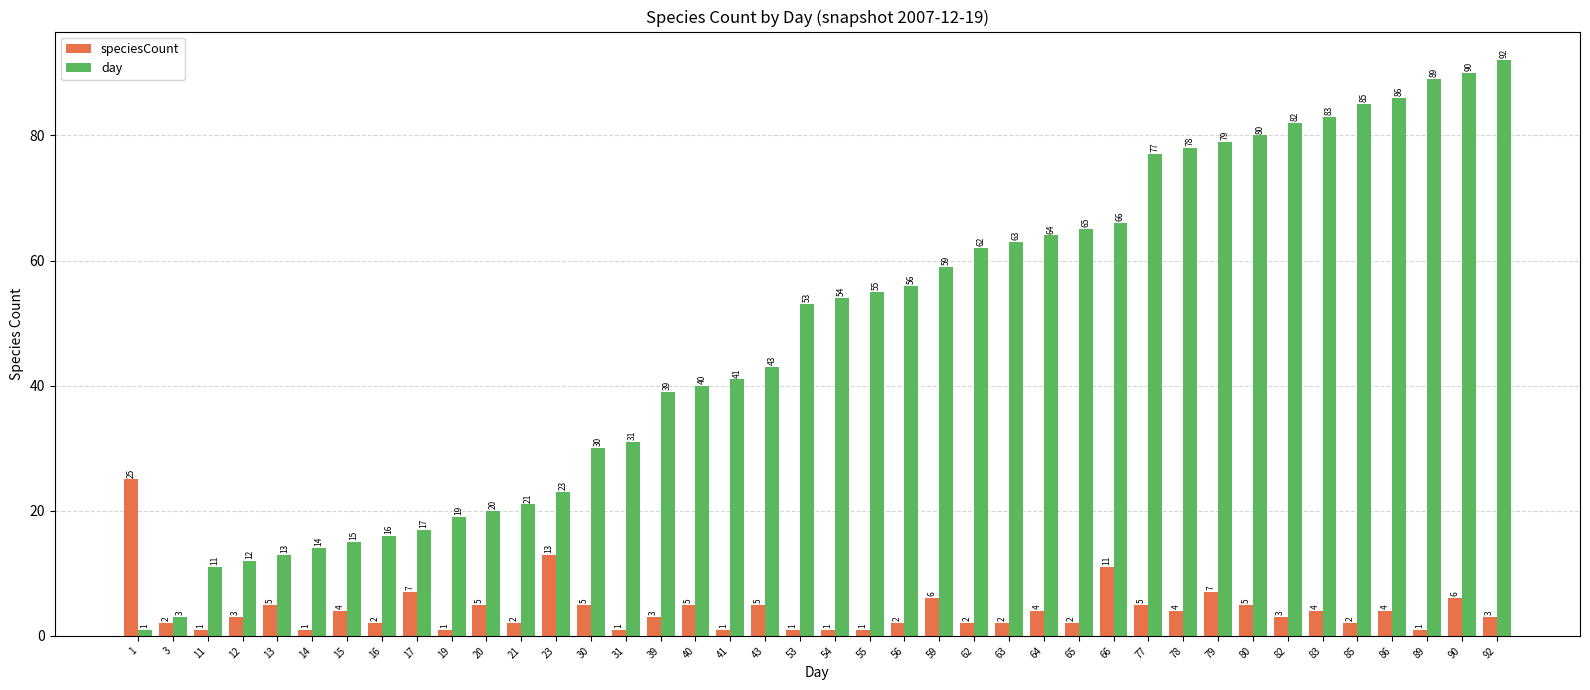

At how many categories does at least one series exceed 74?

11